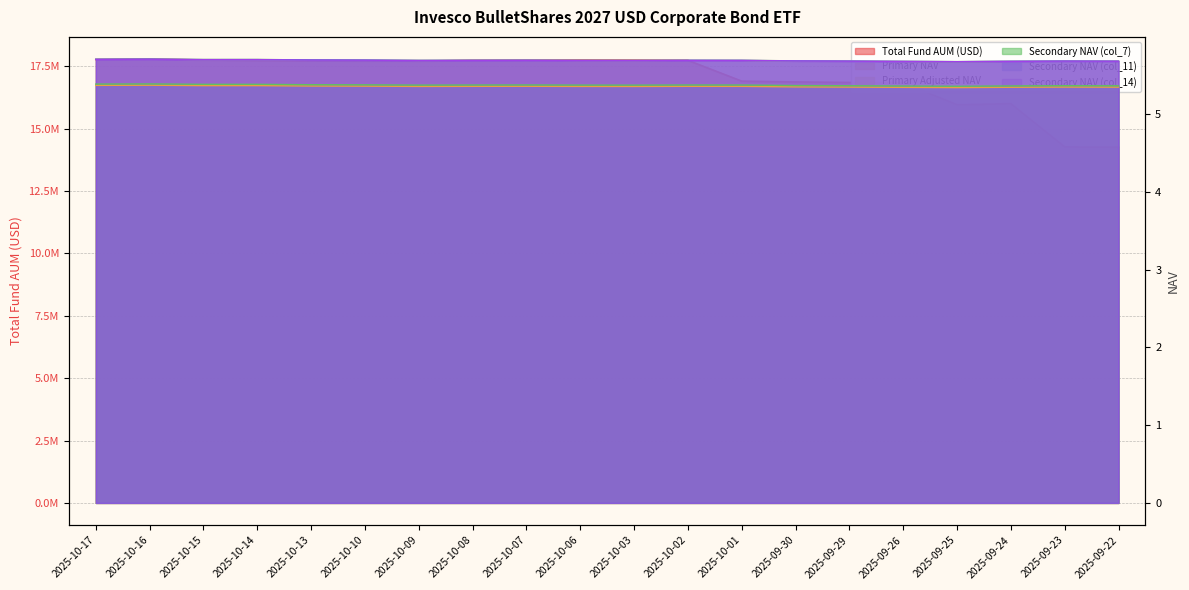

True or false: Secondary NAV (col_11) has more than 1 points higher than both neighbors.

True